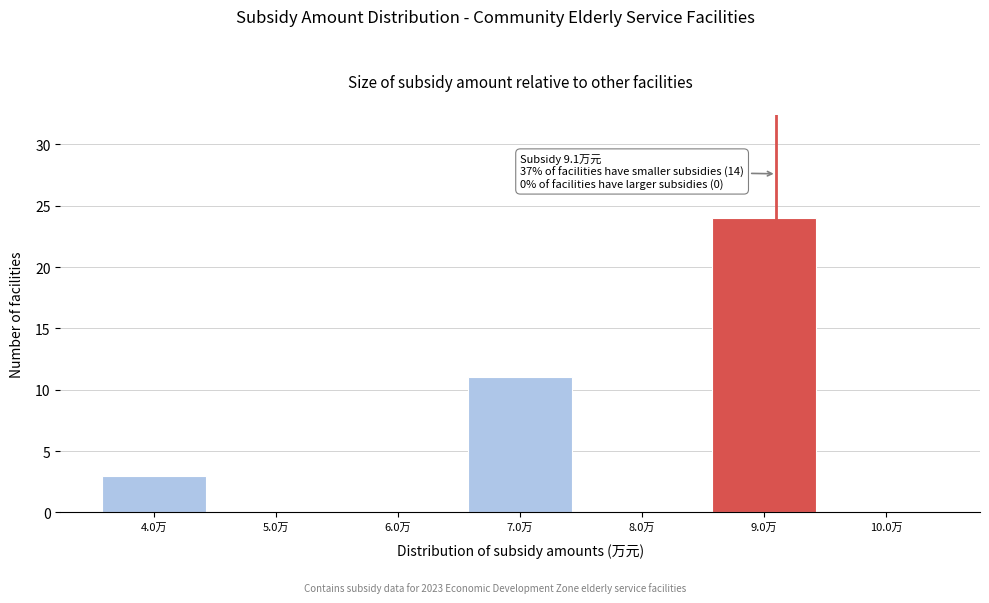

Over which range of the x-axis is the bar tallest?

8.5 to 9.5